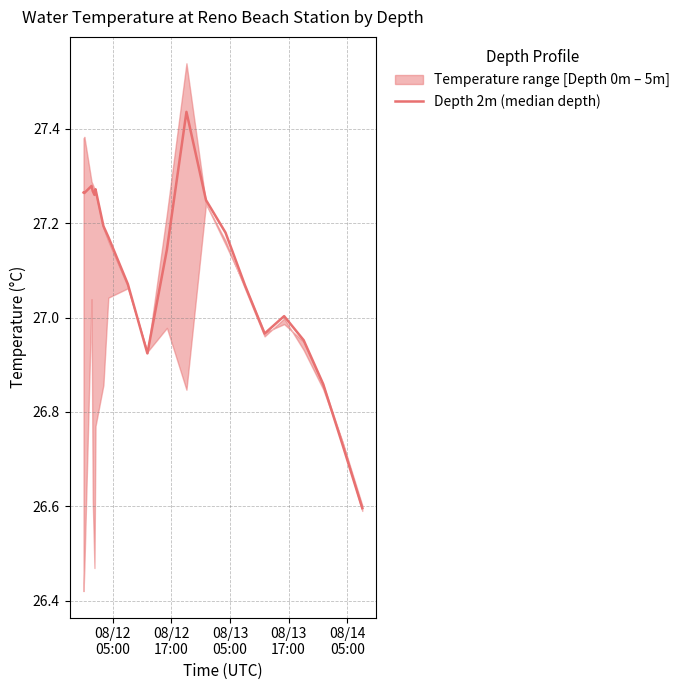

What is the sum of all values?

569.1